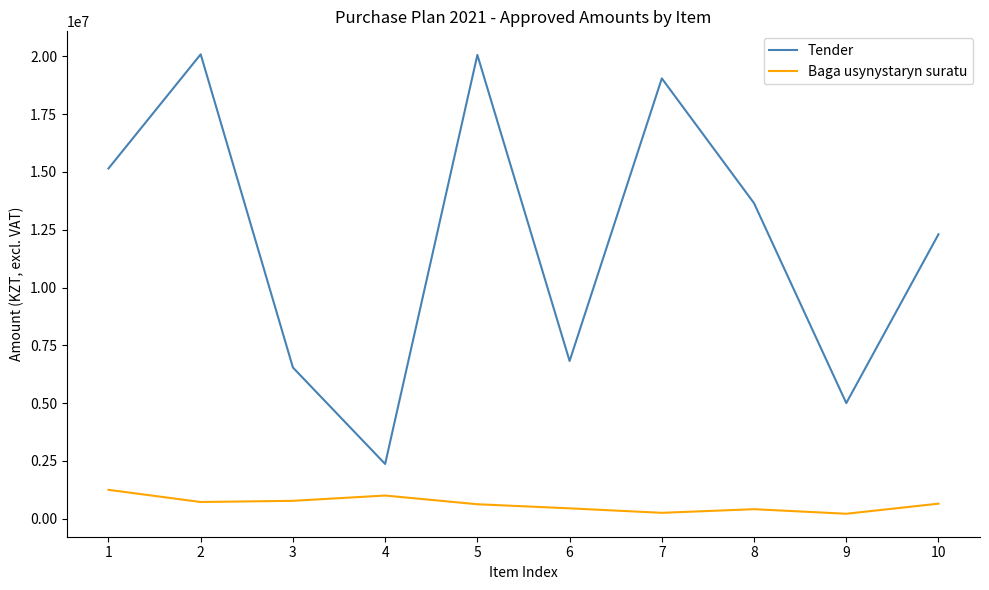

True or false: Tender and Baga usynystaryn suratu intersect in this chart.

False